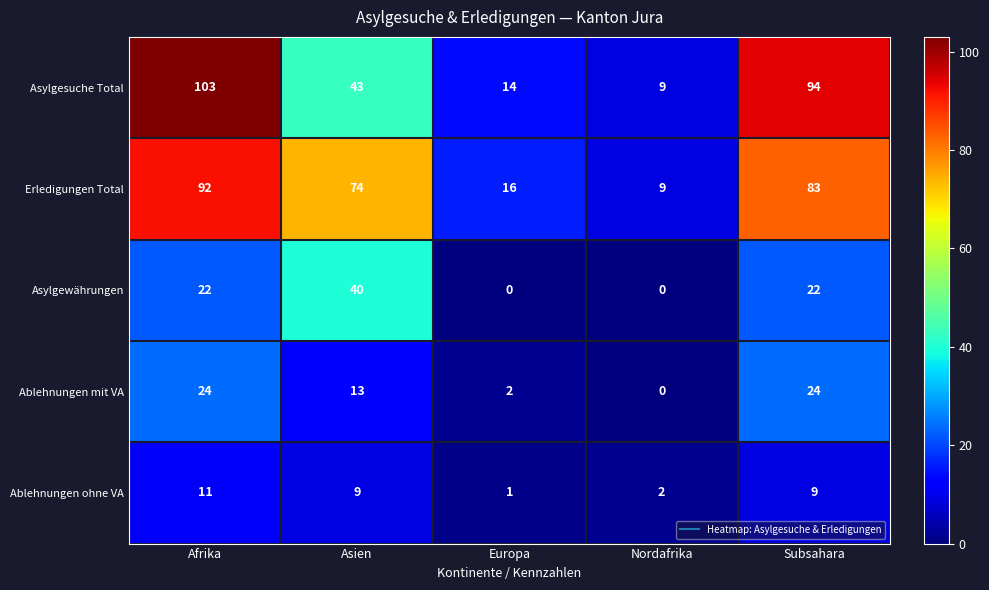

What is the sum of the Ablehnungen ohne VA values at Europa and Nordafrika?

3